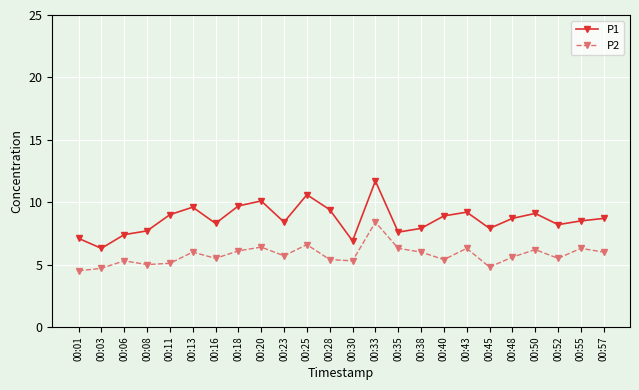

How many lines are shown in the chart?

2